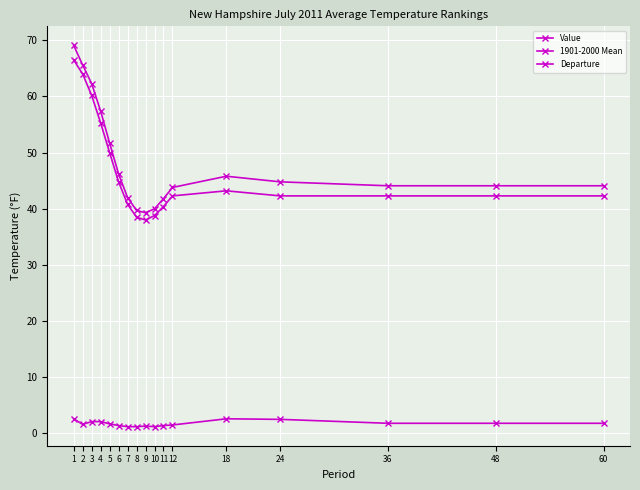

At which category is the sum across all series the highest?

1